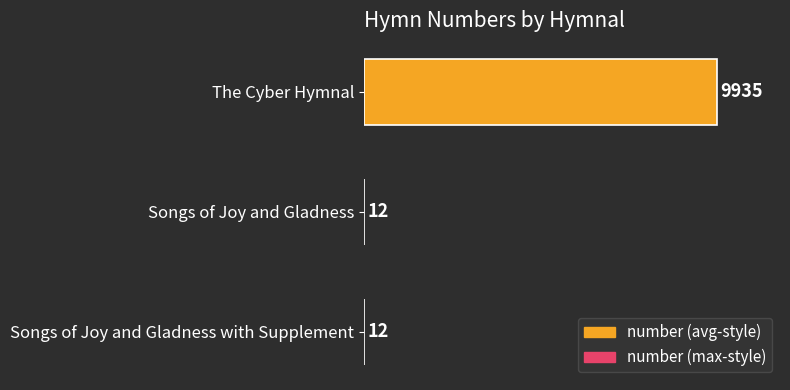

What is the approximate value at Songs of Joy and Gladness with Supplement, to the nearest 10?

10